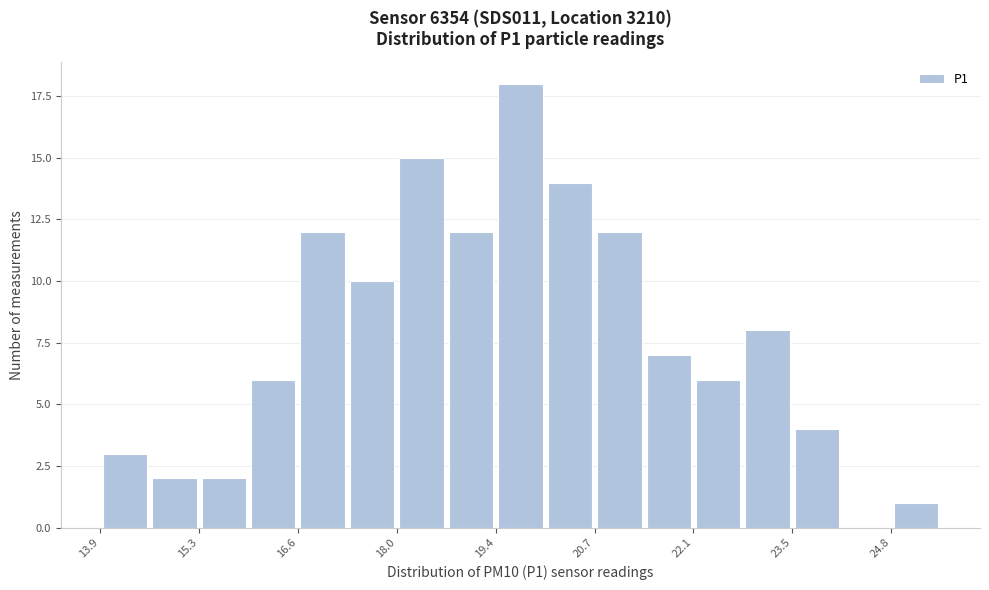

Read against the x-axis, roughly where is the centre of the tallest bar?

19.8